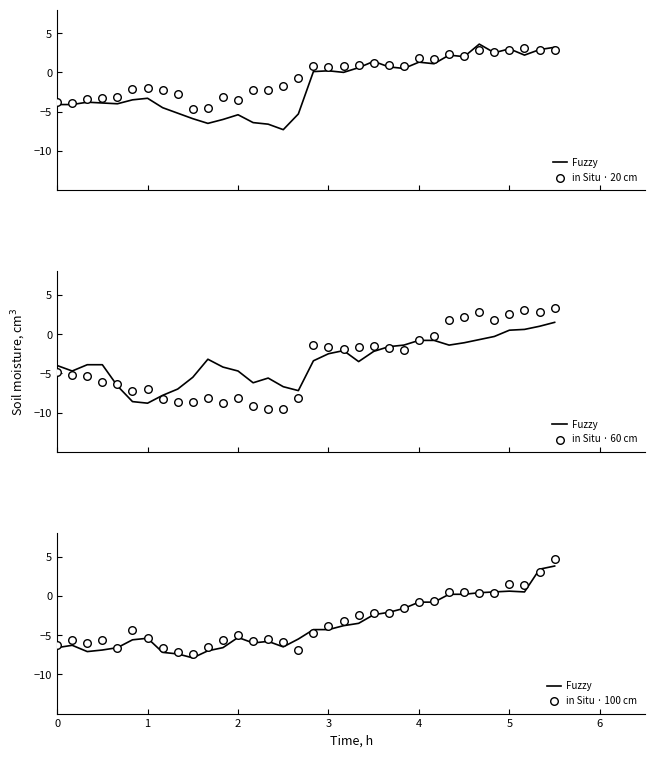

Which series has the largest total across all categories?

in Situ · 20 cm